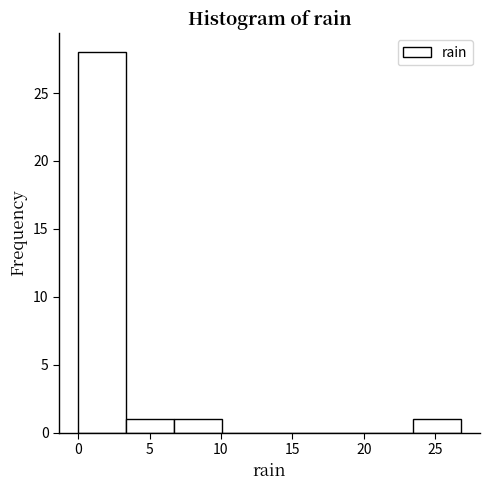

Reading left to right, list every bar in this chart as the range it spans on the x-axis followed by its height. Neither the bar edges nor the heights are printed on the chart, so give them approximately, as read against the axes.

0.00 to 3.35: 28
3.35 to 6.70: 1
6.70 to 10.05: 1
10.05 to 13.40: 0
13.40 to 16.75: 0
16.75 to 20.10: 0
20.10 to 23.45: 0
23.45 to 26.80: 1